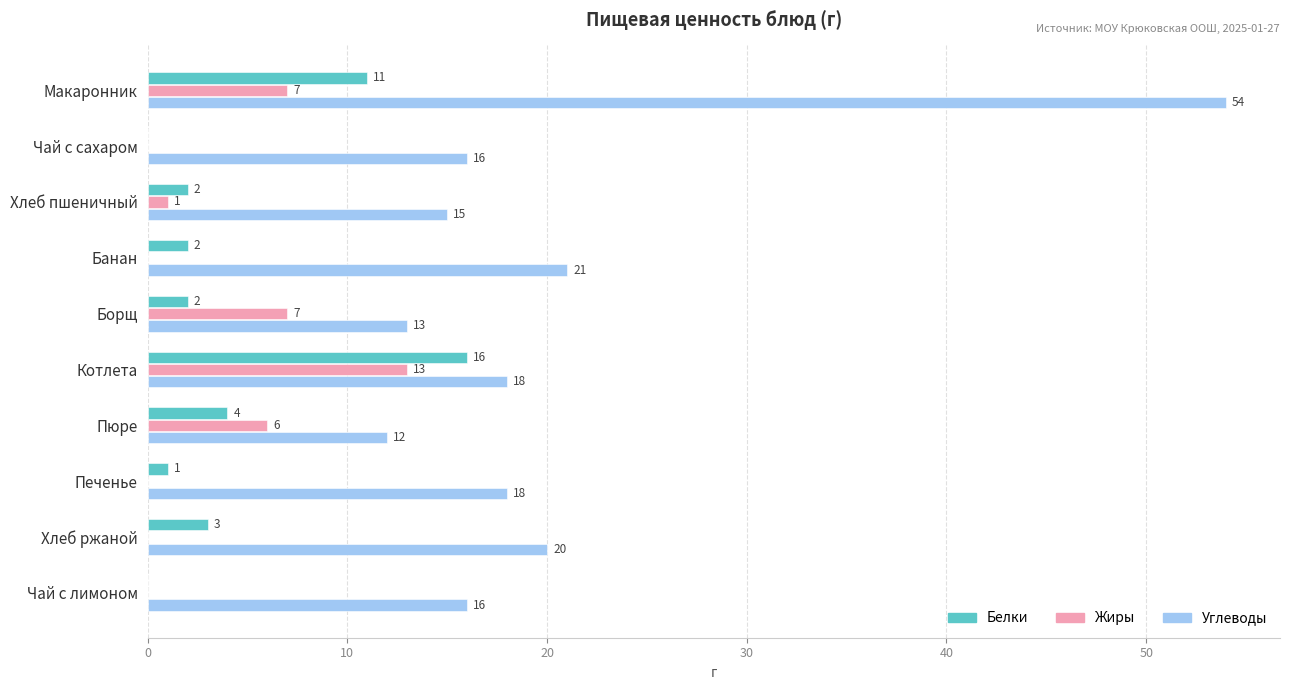

The value of Белки at Банан is 2. True or false?

True